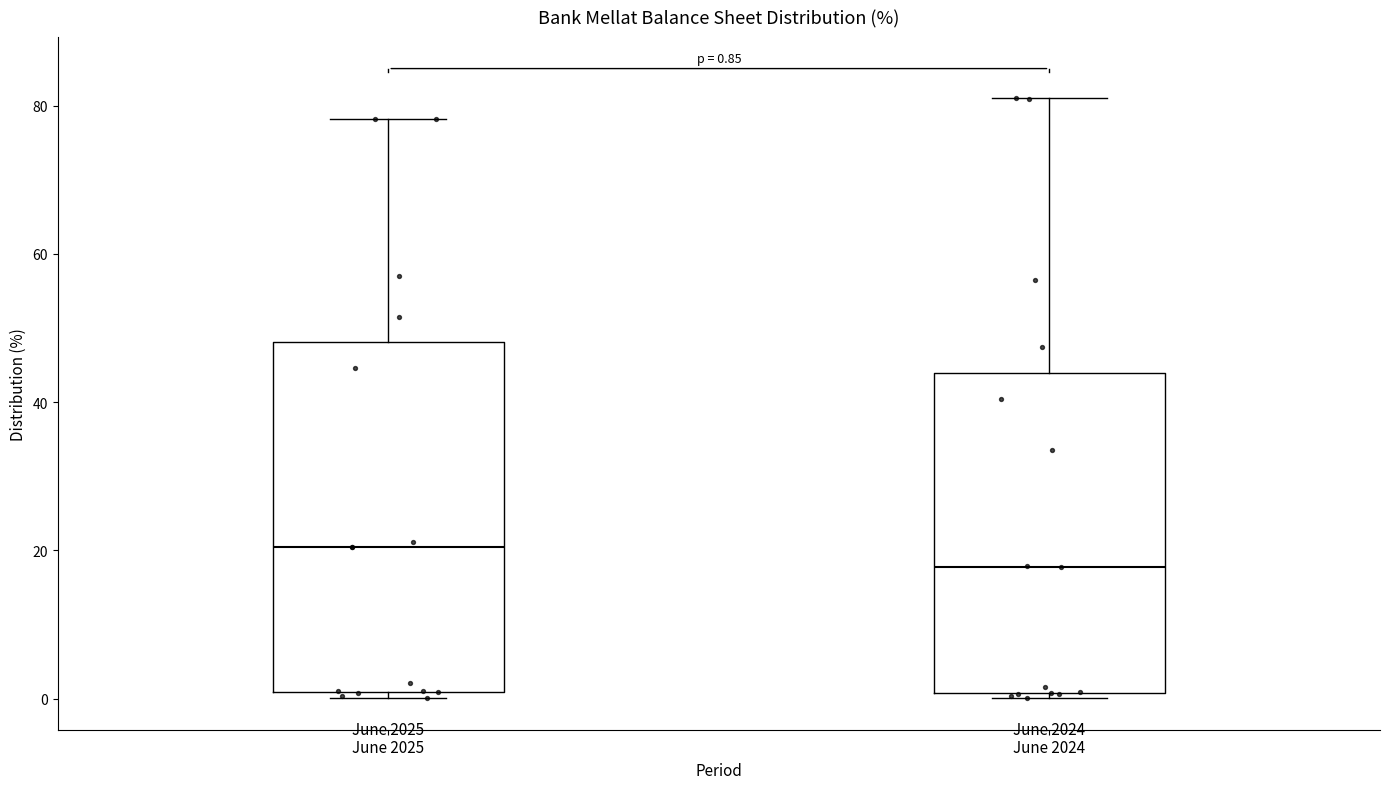

Which box has the highest median line?

June 2025